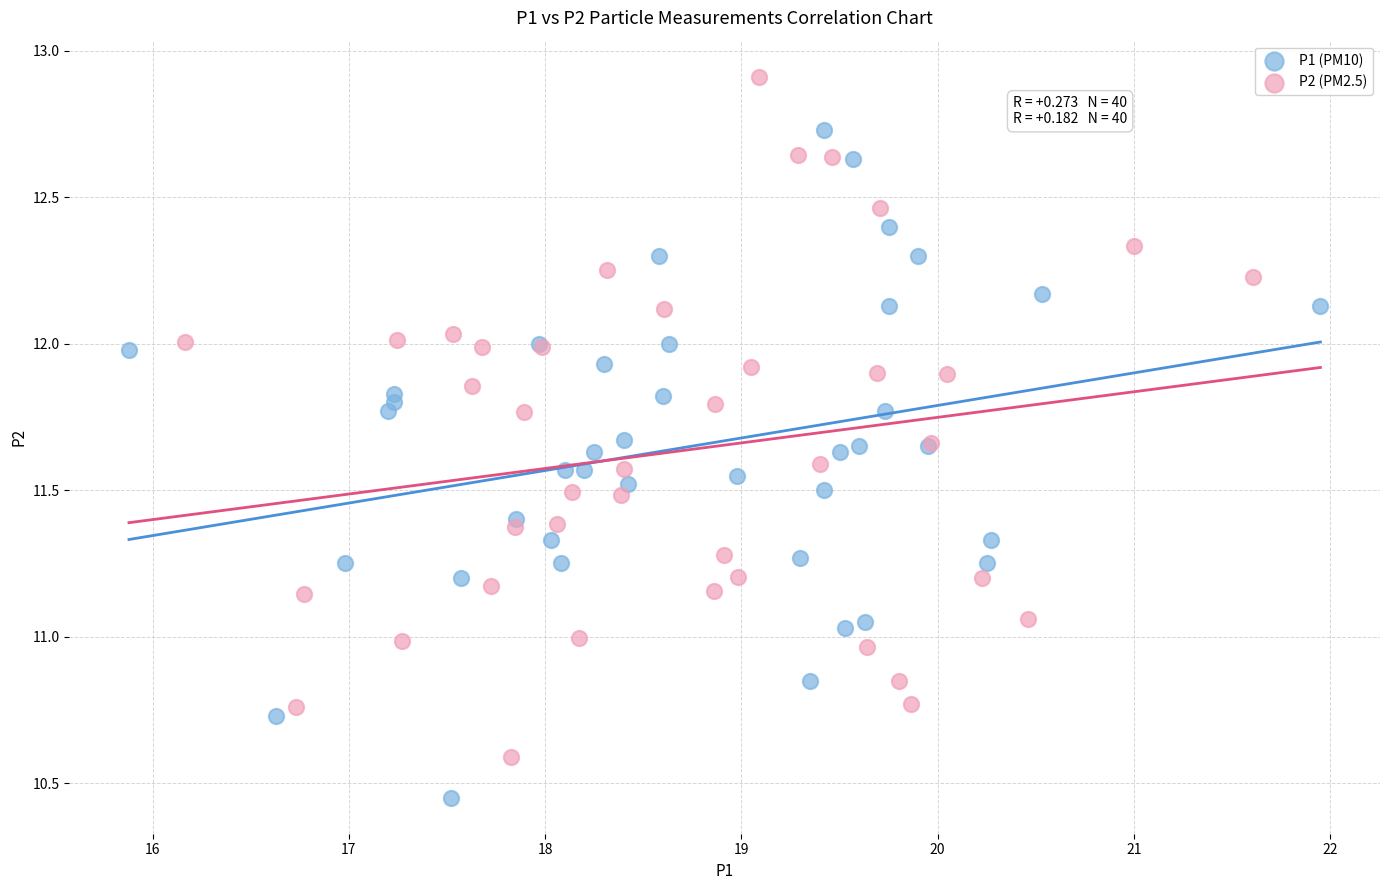

Which series has the largest Y range (max minus min)?

P2 (PM2.5)